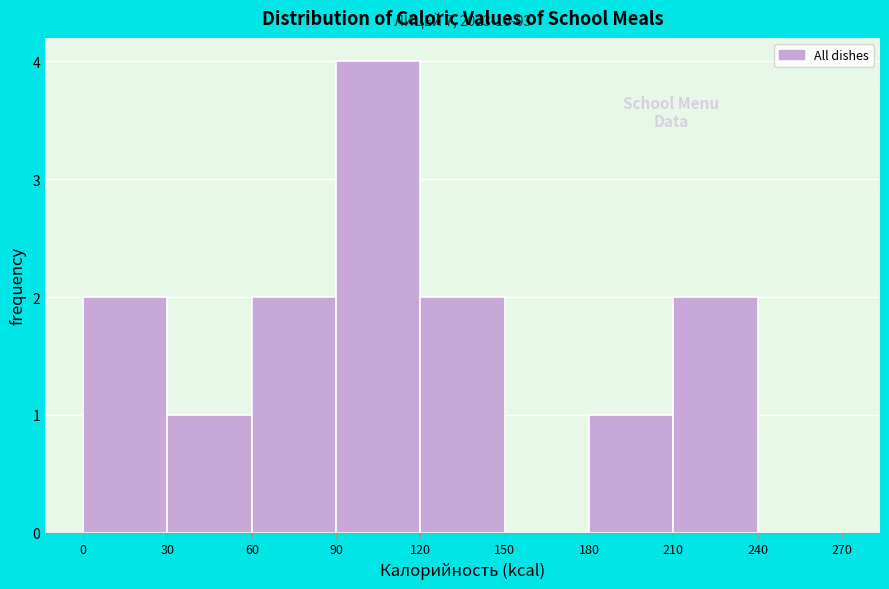

Over which range of the x-axis is the bar tallest?

90 to 120